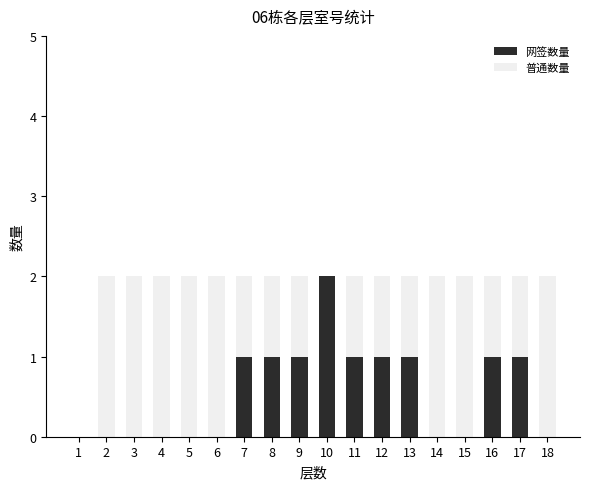

At which label does 网签数量 reach its peak?

10